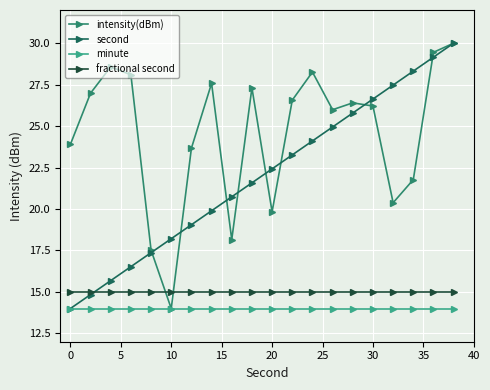

Count the number of data series in this chart.

4